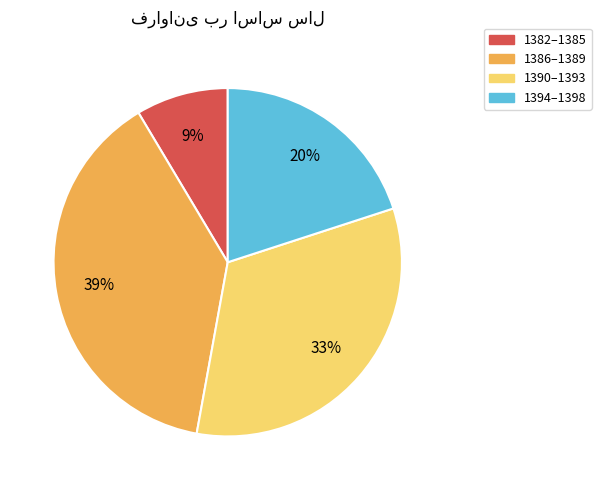

Does any single category account for the majority?

No